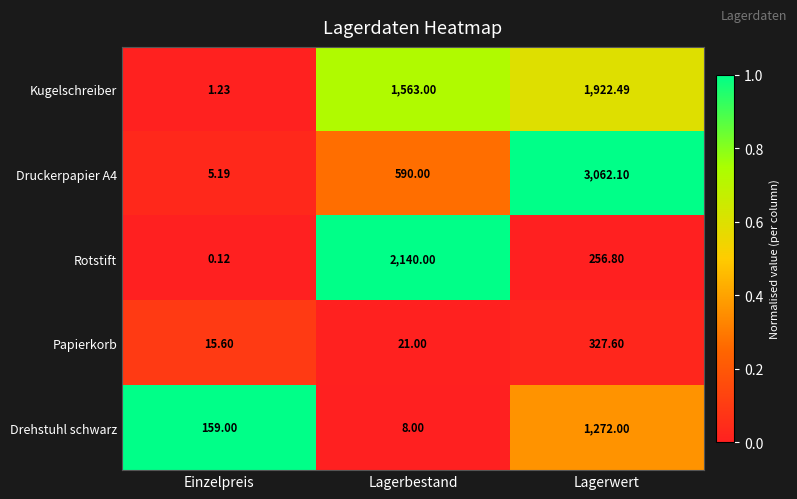

Between Einzelpreis and Lagerbestand, which series saw the biggest shift?

Rotstift